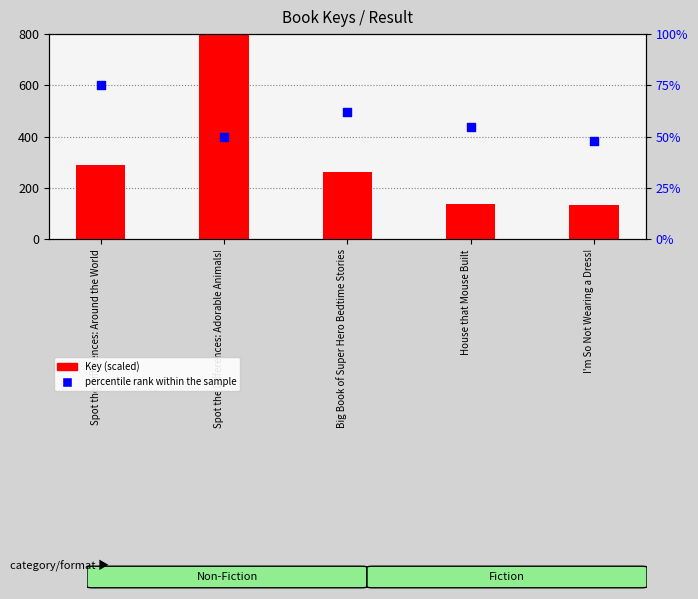

Which series reaches the minimum Y coordinate?

percentile rank within the sample